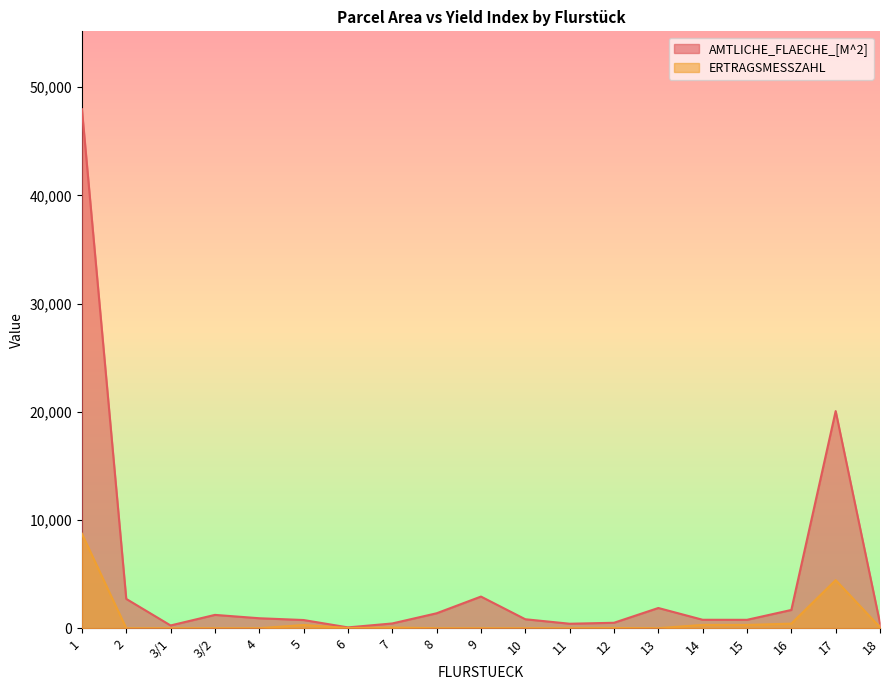

Which series has the largest total across all categories?

AMTLICHE_FLAECHE_[M^2]